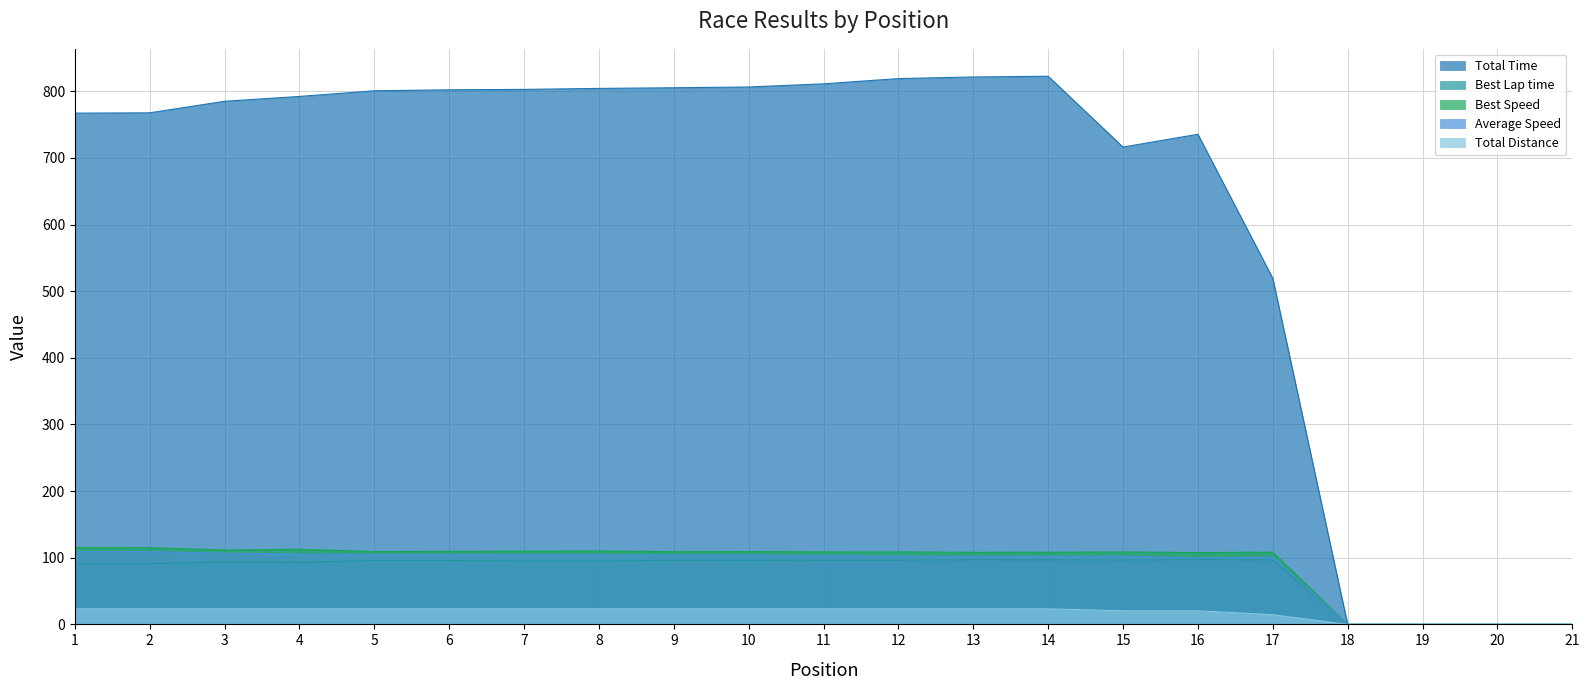

How many values in Best Lap time are above zero?

17